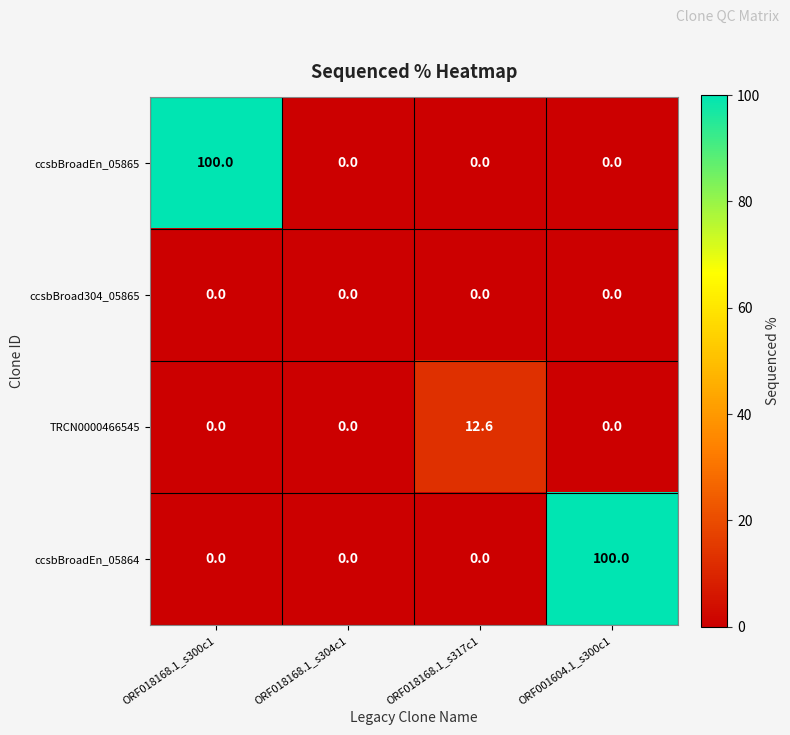

What is the total value across all series at ORF001604.1_s300c1?

100.0